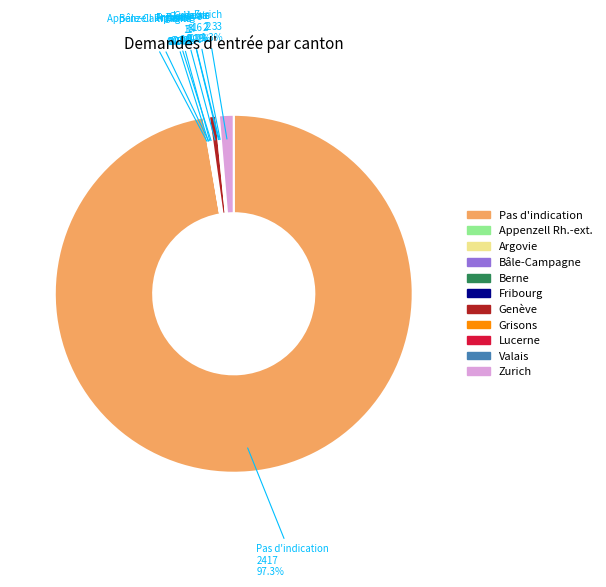

What is the majority slice?

Pas d'indication